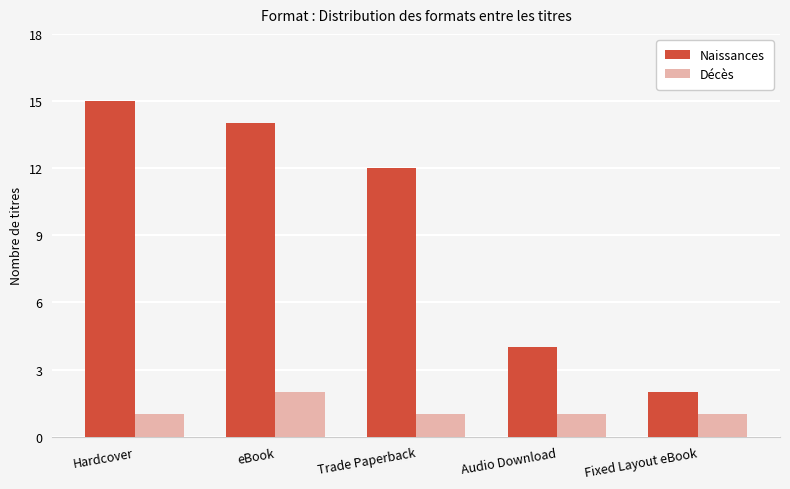

What is the total value across all series at Audio Download?

5